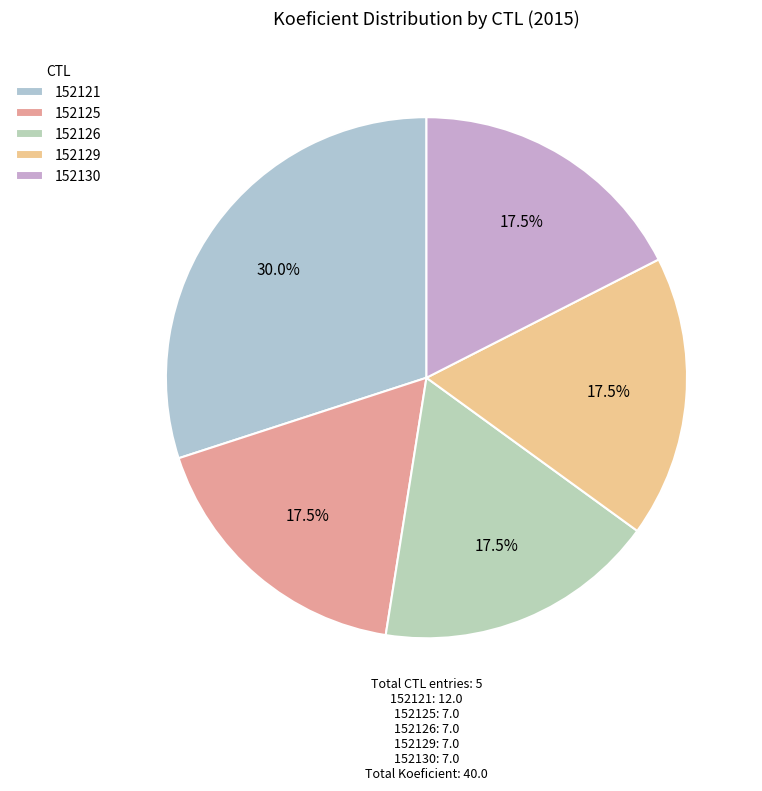

Rank the categories by value from highest to lowest.

152121, 152125, 152126, 152129, 152130